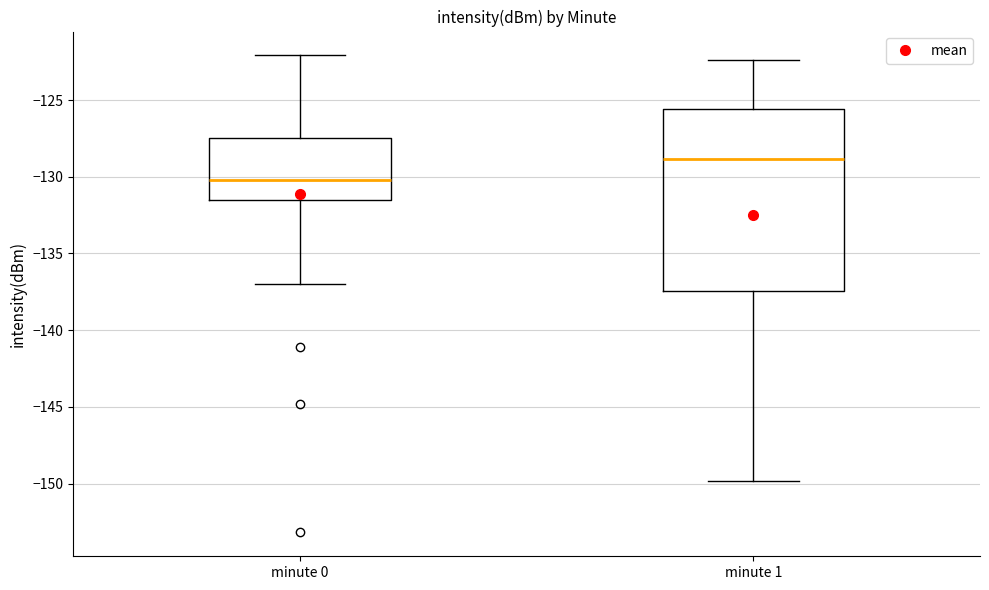

Where is the upper edge of the box for minute 1 on the y-axis? The values are not printed on the chart, so give them approximately, as read against the axis.

-125.5